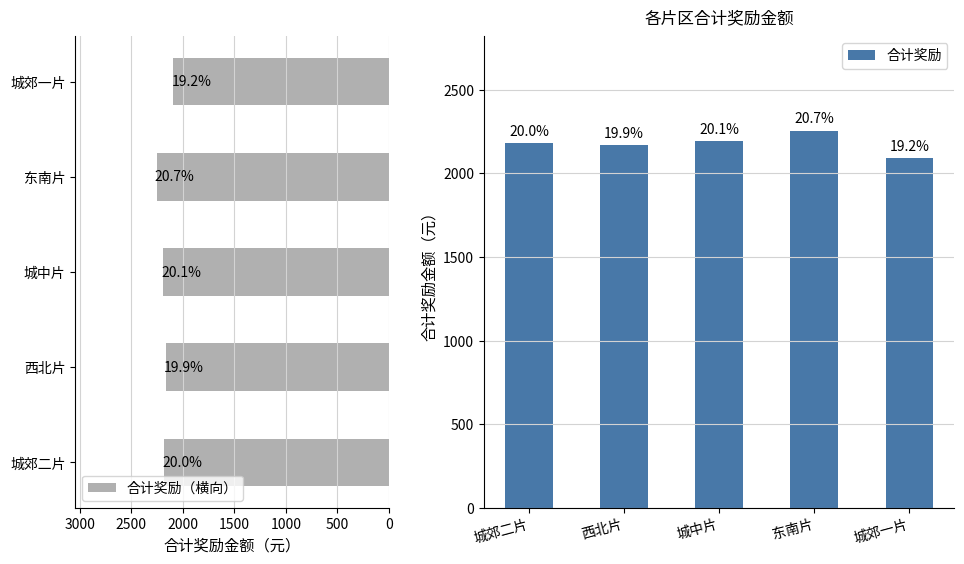

At 城郊二片, list the series in order from largest to smallest.

合计奖励（横向）, 合计奖励